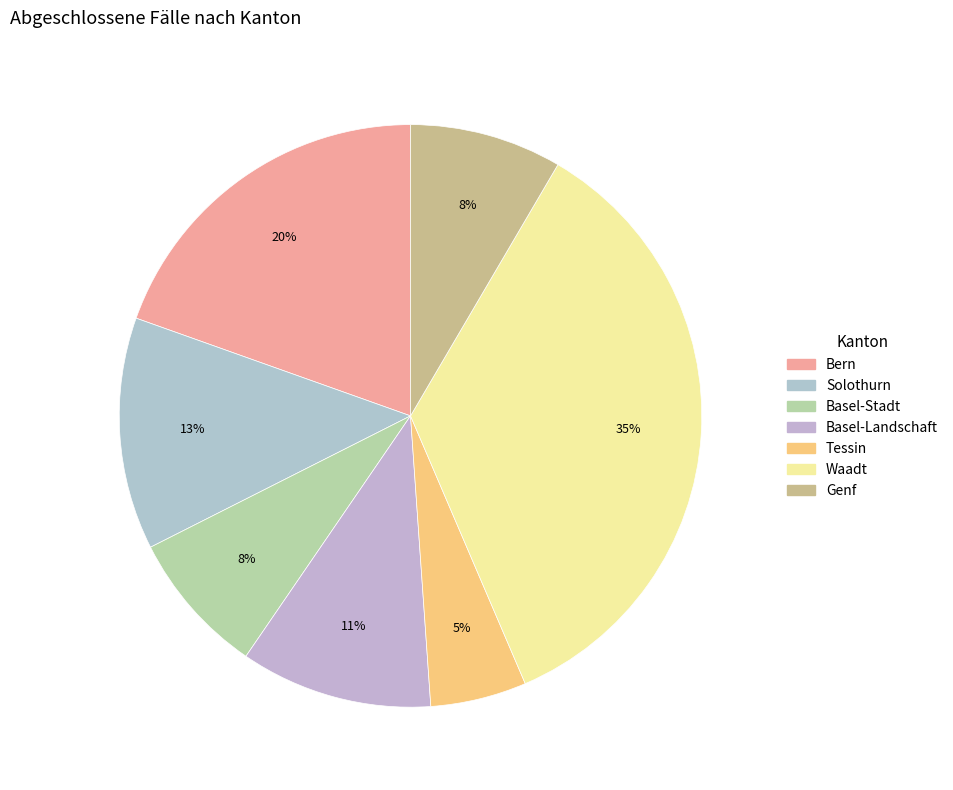

To the nearest percent, what is the difference between the Solothurn and Tessin slice percentages?

8%